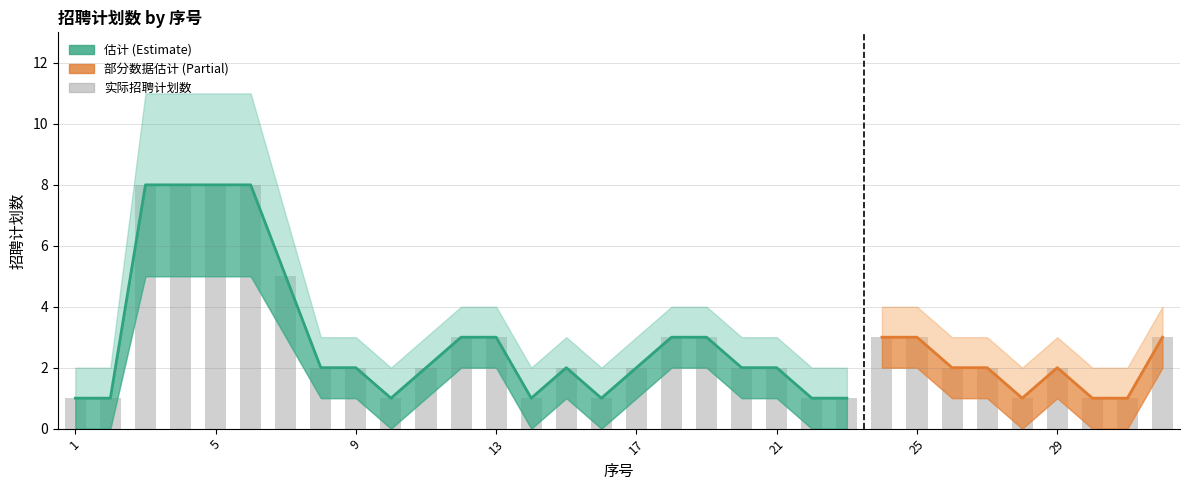

At which label does 招聘计划数 reach its peak?

3